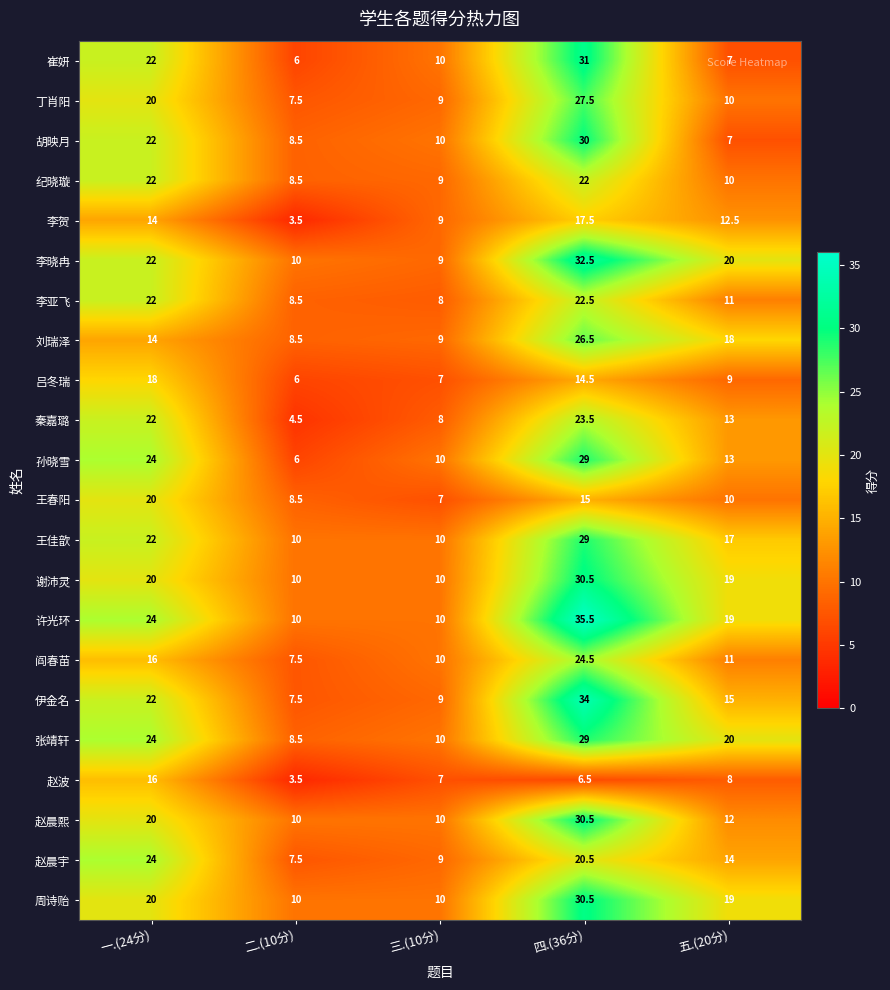

List the labels in order of 李晓冉 value, largest first.

四.(36分), 一.(24分), 五.(20分), 二.(10分), 三.(10分)